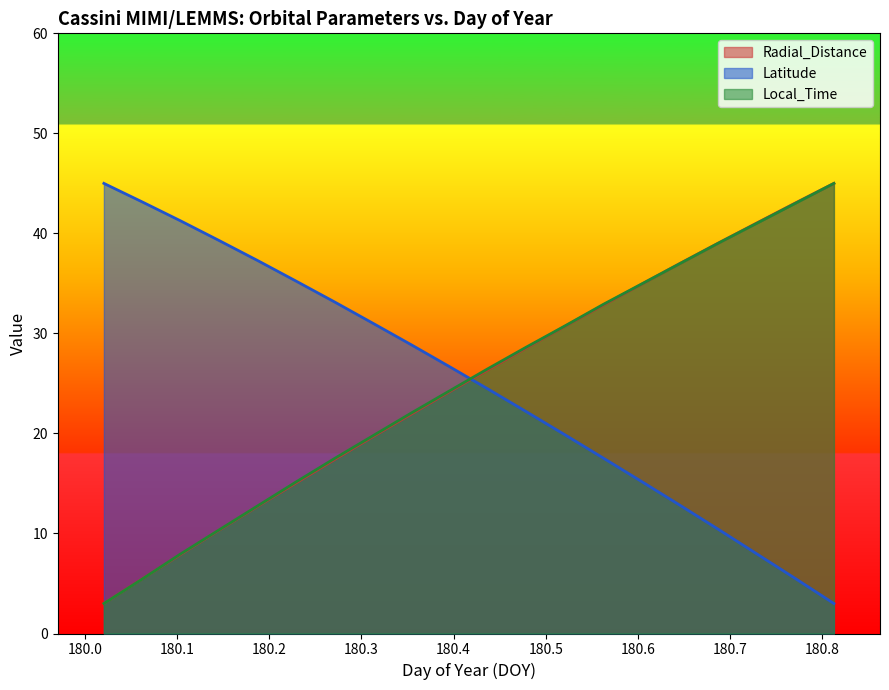

At which label is Radial_Distance closest to 23?

180.3542